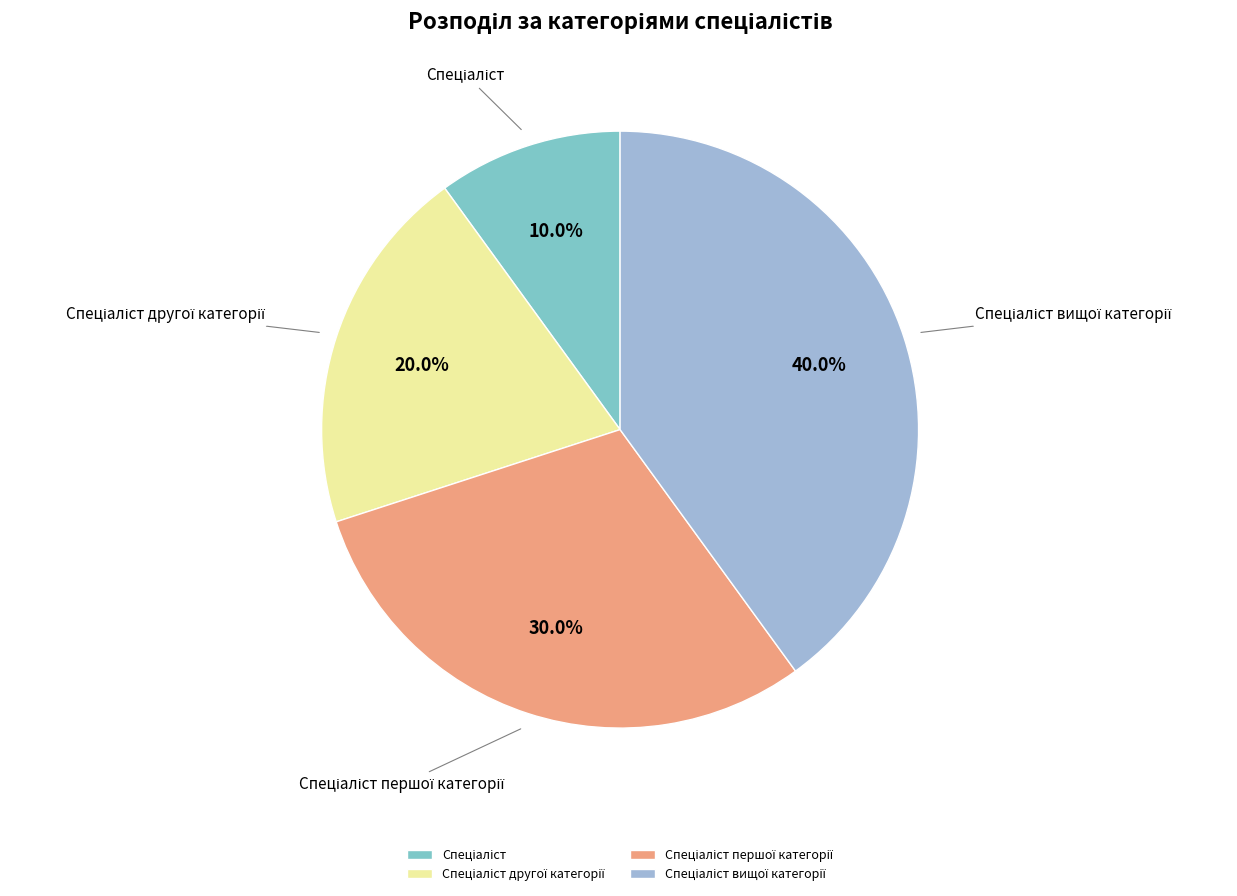

Count the number of slices in the pie.

4